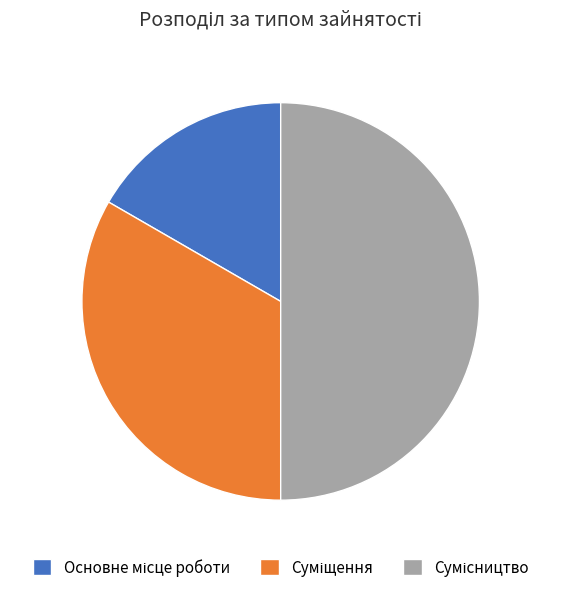

How many segments does this pie chart have?

3